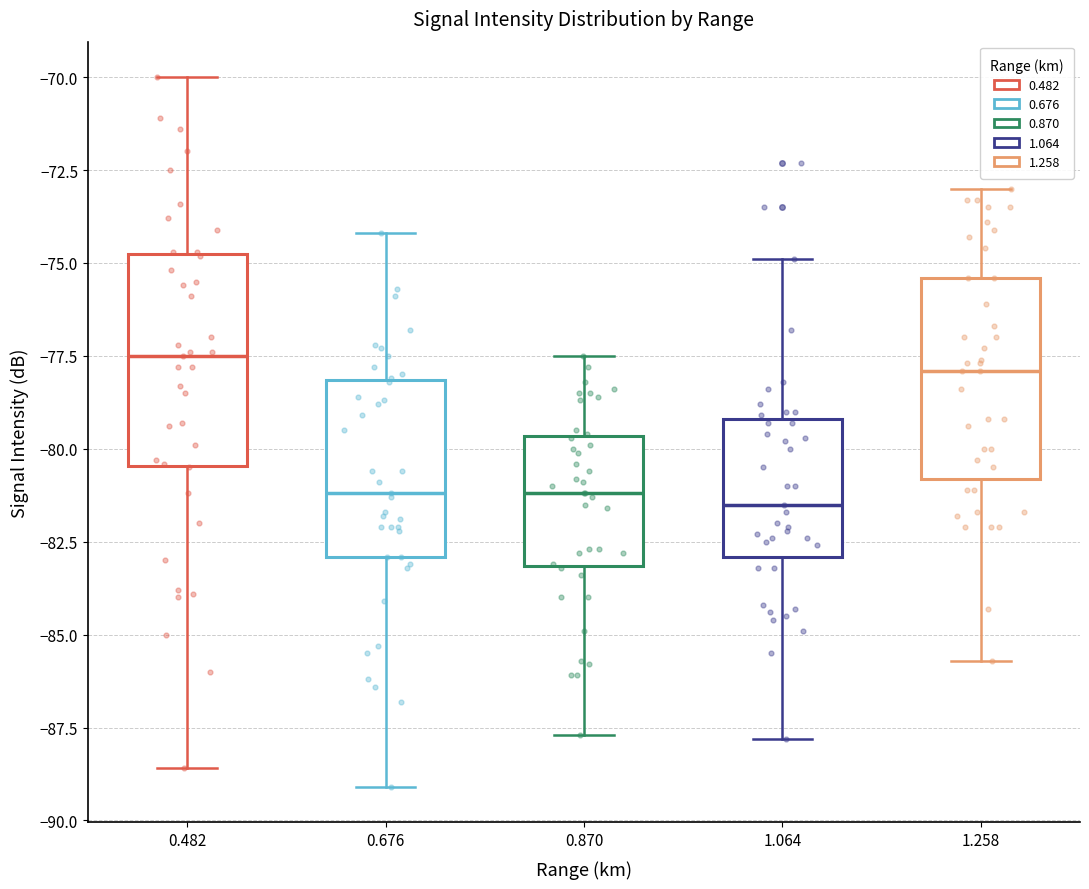

Reading left to right, read every box against the y-axis: the position of its median line, the range the box covers, and the ends of its whiskers. The values are not printed on the chart, so give them approximately, as read against the axis.

0.482: median -77.5, box -80.5 to -74.5, whiskers -88.5 to -70.0
0.676: median -81.0, box -83.0 to -78.0, whiskers -89.0 to -74.0
0.870: median -81.0, box -83.0 to -79.5, whiskers -87.5 to -77.5
1.064: median -81.5, box -83.0 to -79.0, whiskers -88.0 to -75.0
1.258: median -78.0, box -81.0 to -75.5, whiskers -85.5 to -73.0